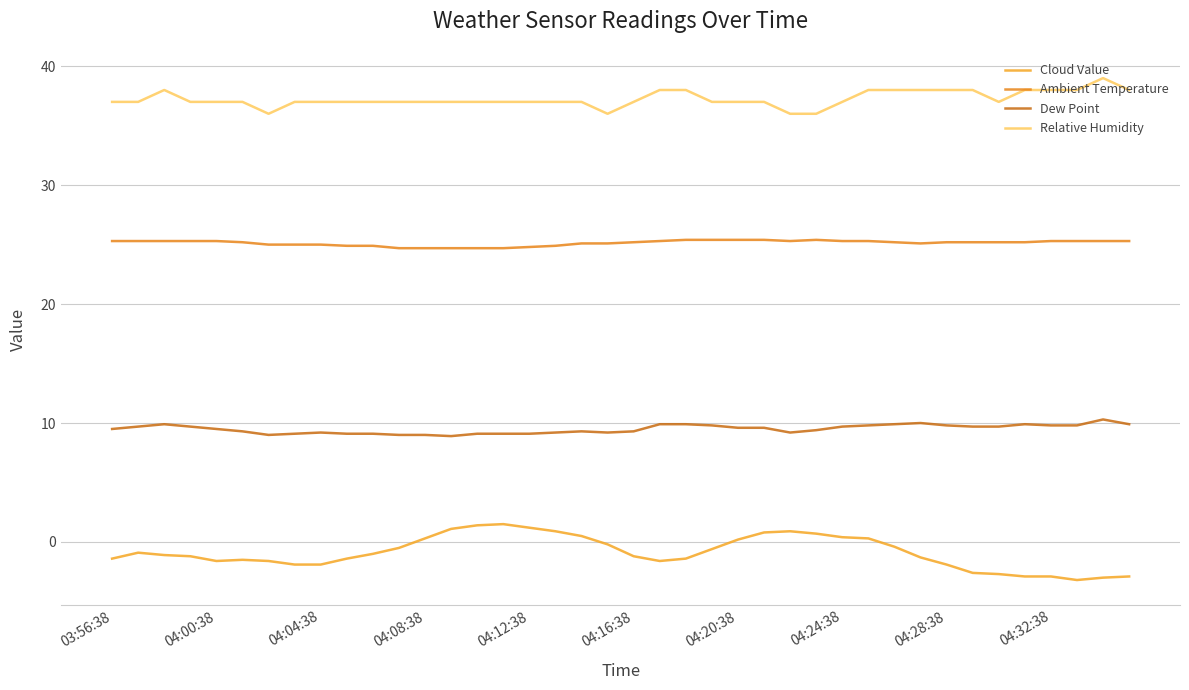

True or false: Dew Point and Ambient Temperature cross at least once.

False